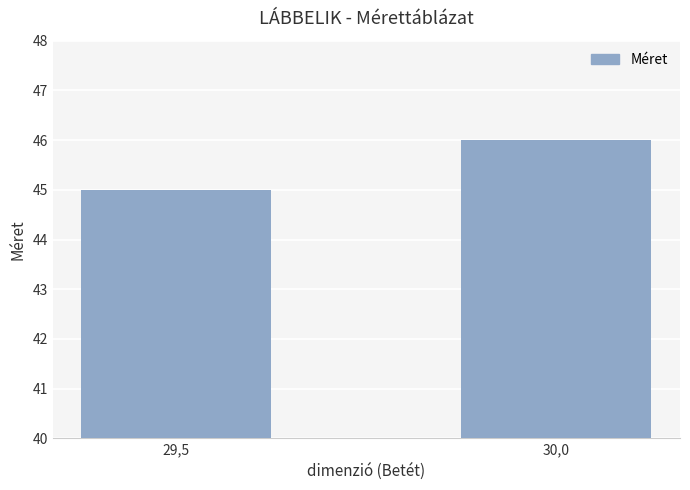

How many series are shown in this chart?

1